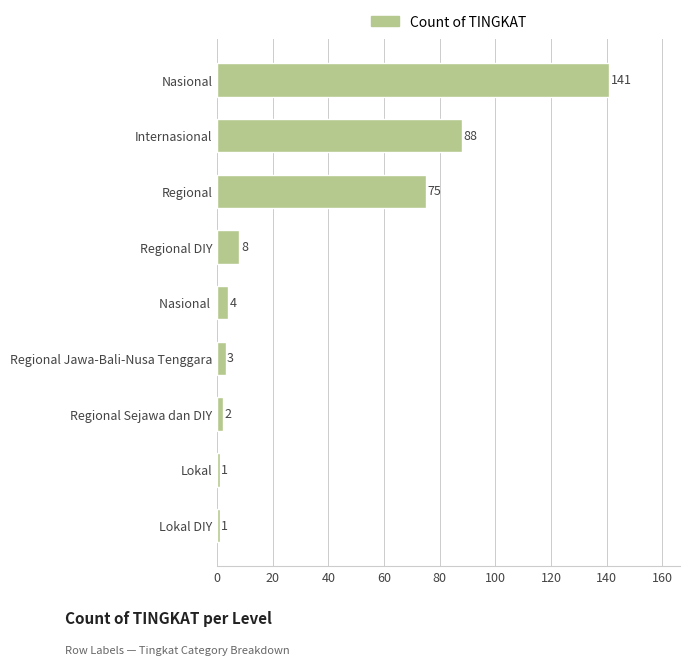

Reading bottom to top, what are all the values shown in this chart?

1	1	2	3	4	8	75	88	141